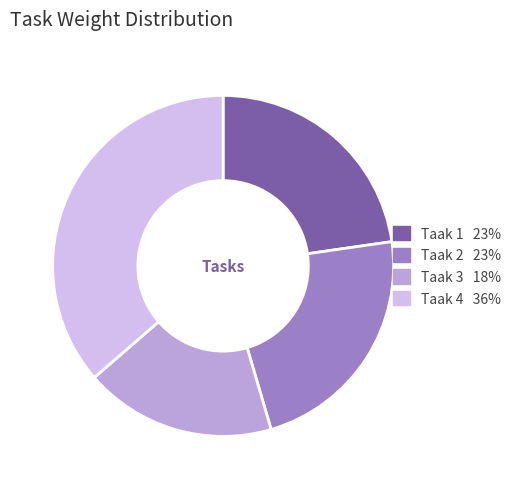

Is there a majority slice in this chart?

No